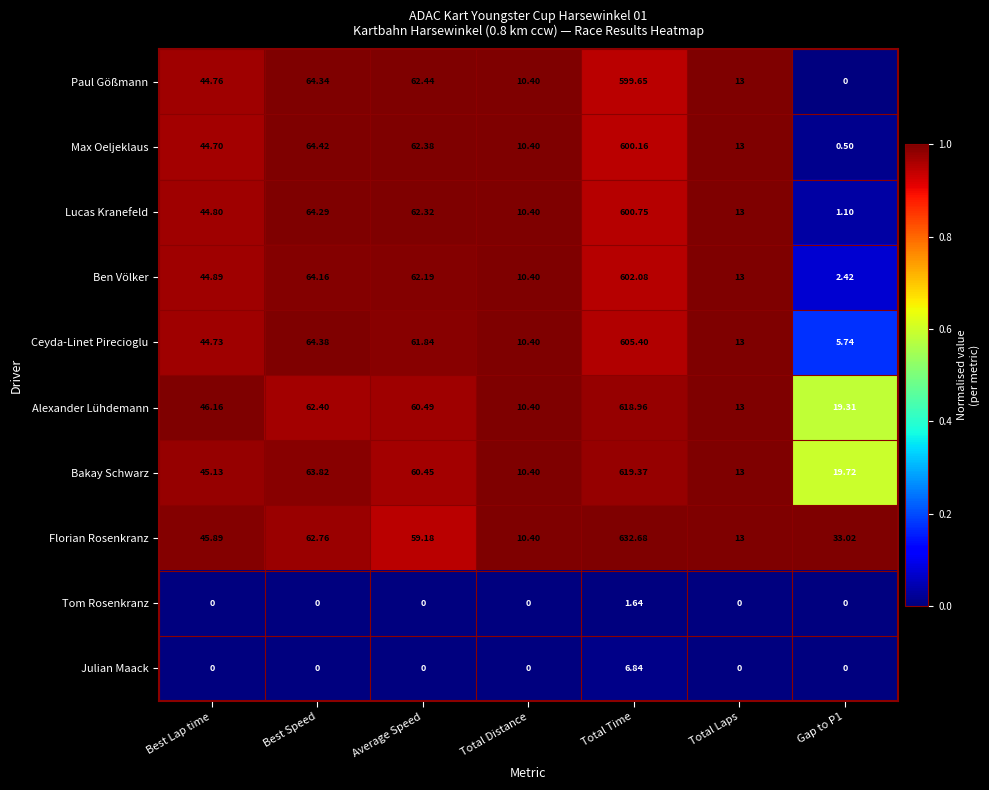

How many distinct data groups are displayed?

10